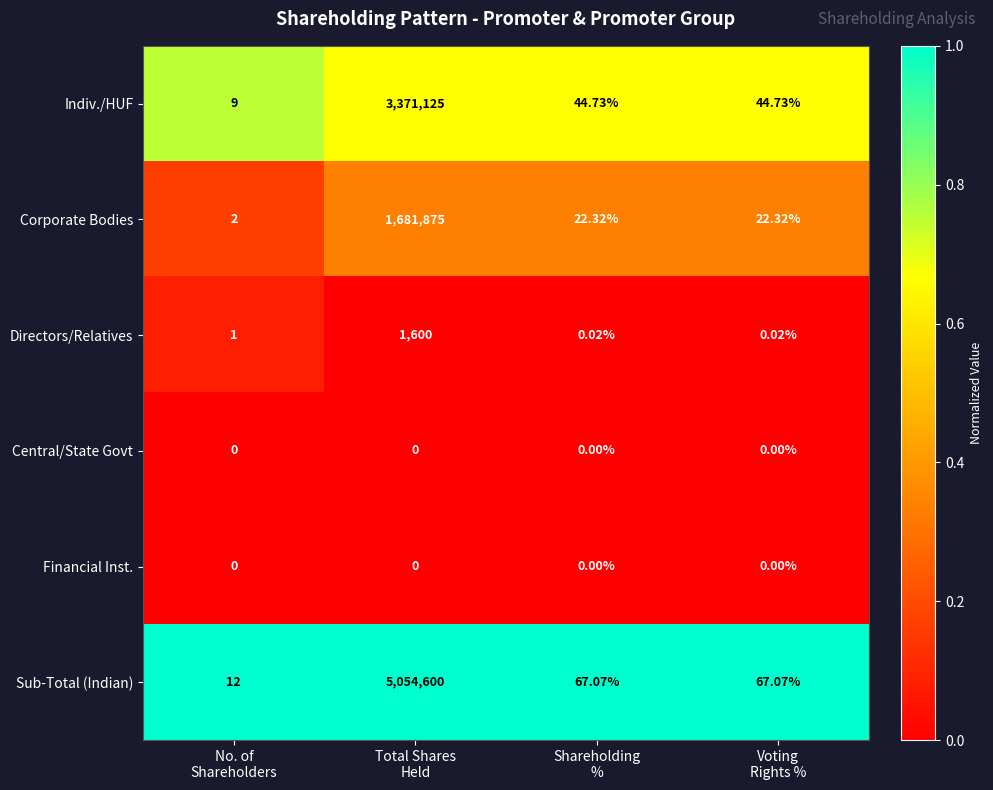

Which series has the widest spread of values?

Sub-Total (Indian)